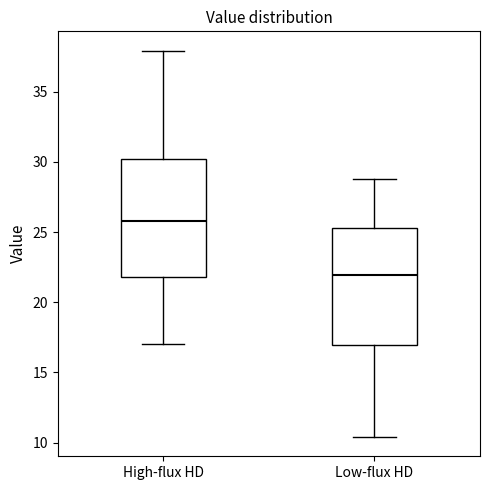

Which box has the highest median line?

High-flux HD